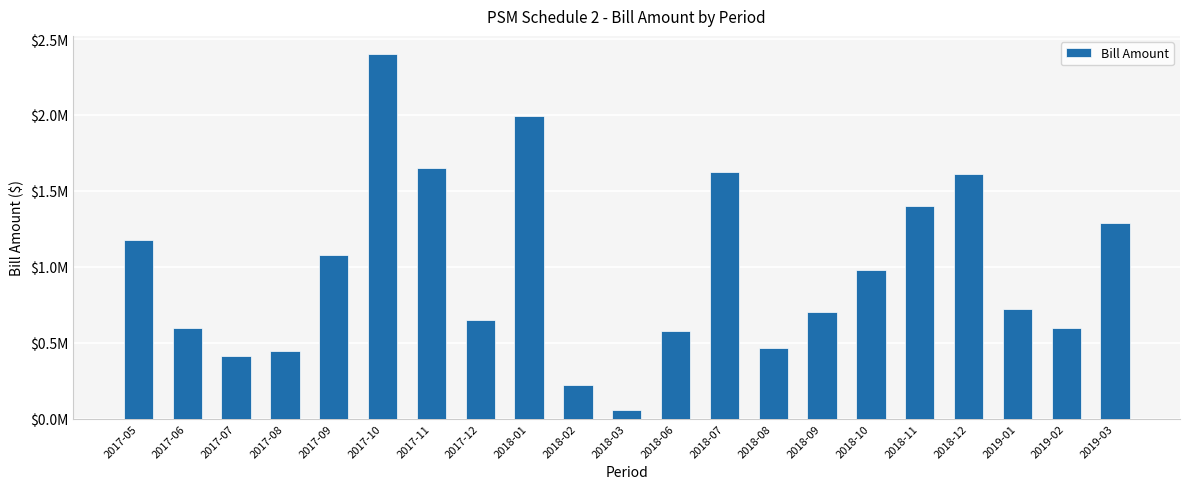

Are the bars horizontal?

No